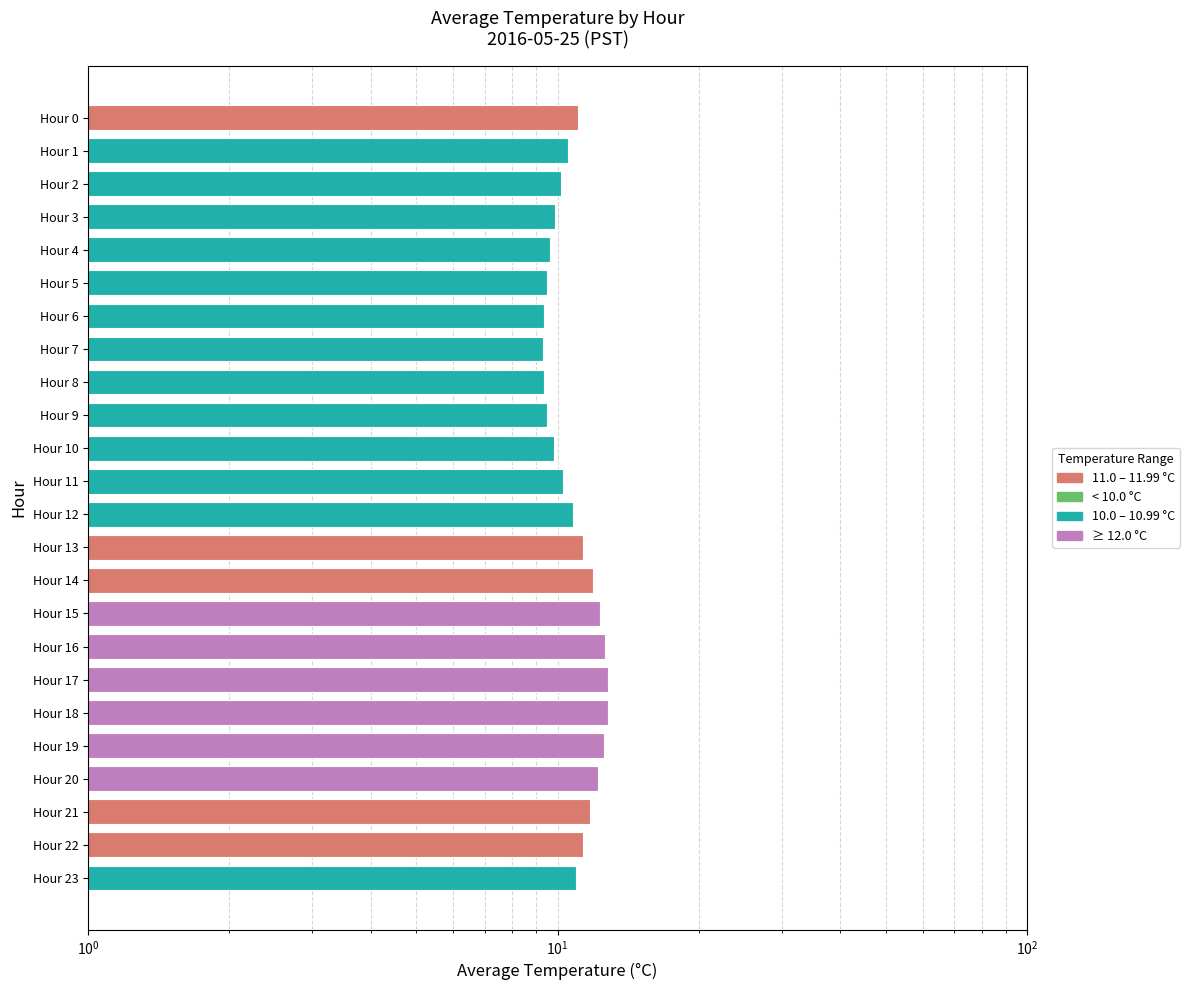

Rank the categories by value from lowest to highest.

Hour 7, Hour 8, Hour 6, Hour 5, Hour 9, Hour 4, Hour 10, Hour 3, Hour 2, Hour 11, Hour 1, Hour 12, Hour 23, Hour 0, Hour 13, Hour 22, Hour 21, Hour 14, Hour 20, Hour 15, Hour 19, Hour 16, Hour 18, Hour 17